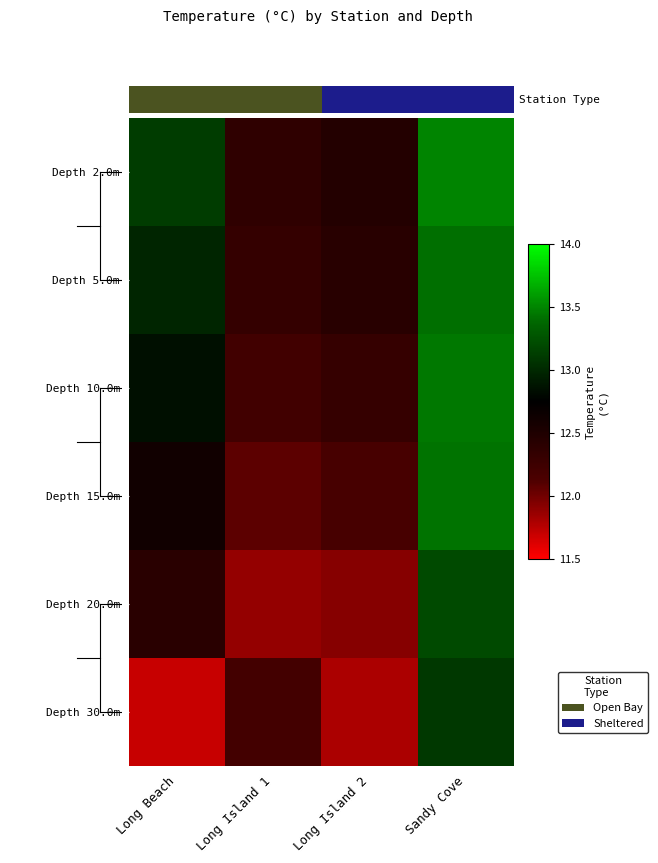

Between Sandy Cove and Long Island 2, which is larger?

Sandy Cove